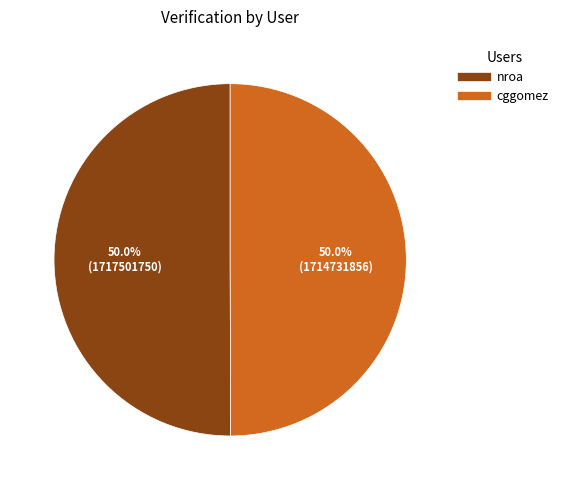

Is it true that nroa is 59% of the pie?

False